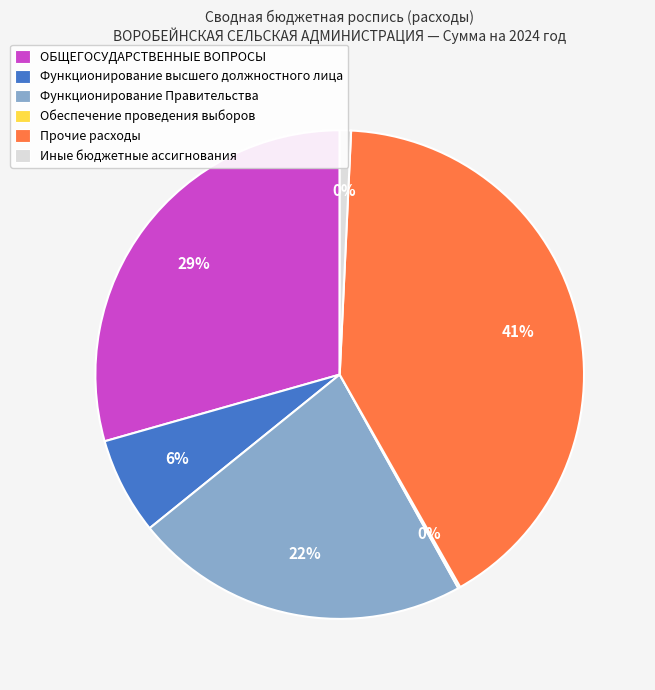

Approximately how many times larger is the value at Прочие расходы compared to Функционирование высшего должностного лица?

6.4